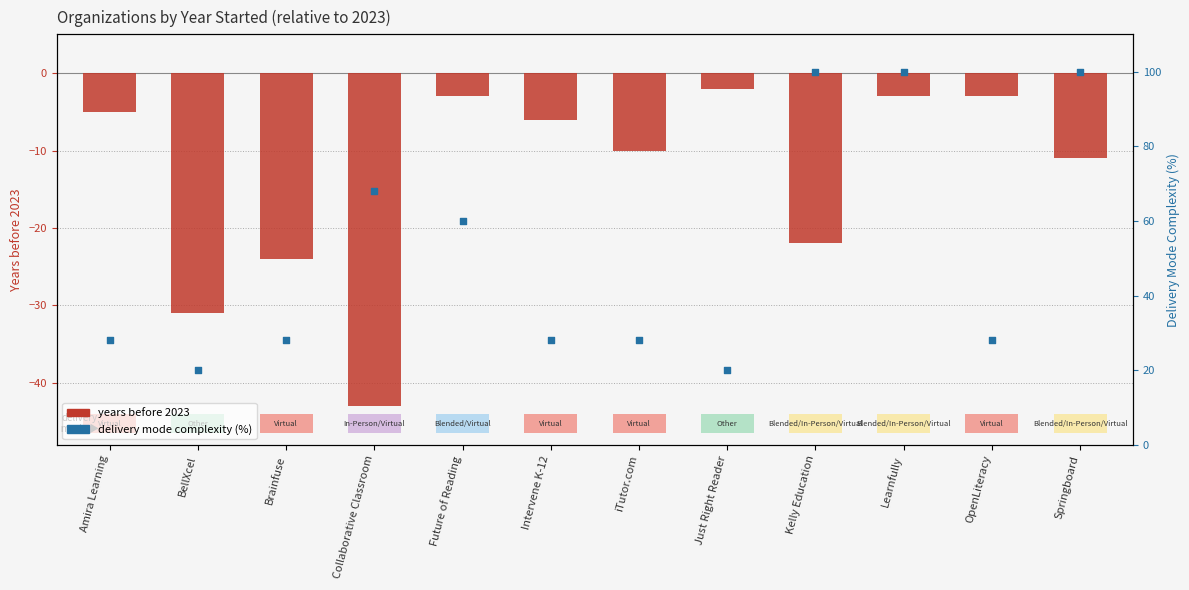

Which series reaches the maximum Y coordinate?

delivery mode complexity (%)